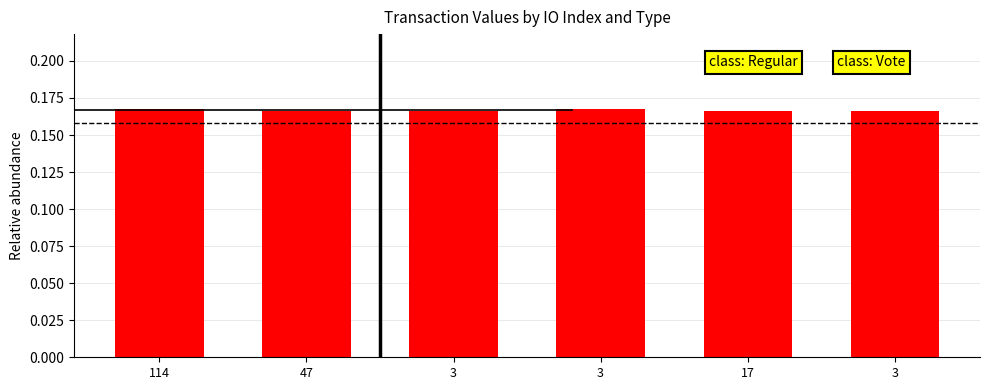

Reading left to right, list all the values displayed in this chart.

0.2	0.2	0.2	0.2	0.2	0.2